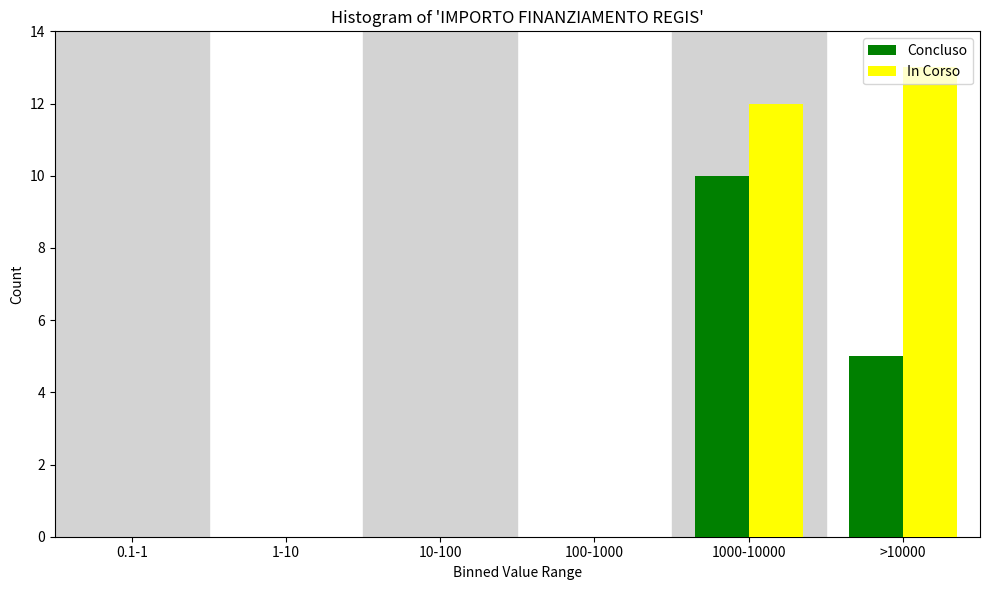

Is it true that In Corso equals 7 at 10-100?

False